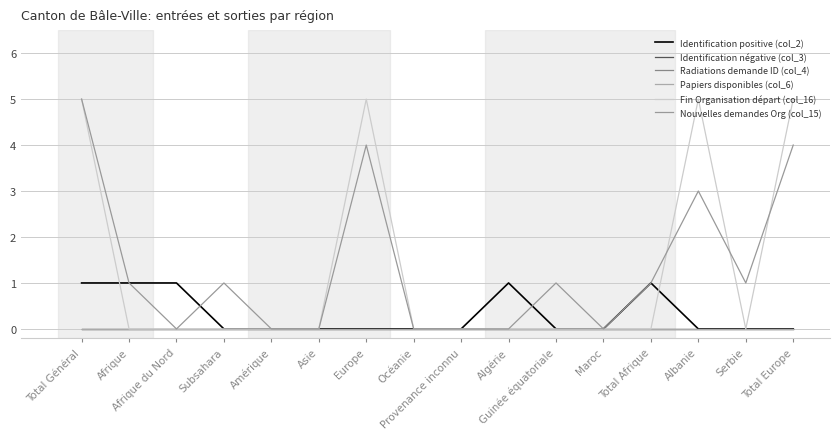

True or false: Identification négative (col_3) and Papiers disponibles (col_6) intersect in this chart.

False